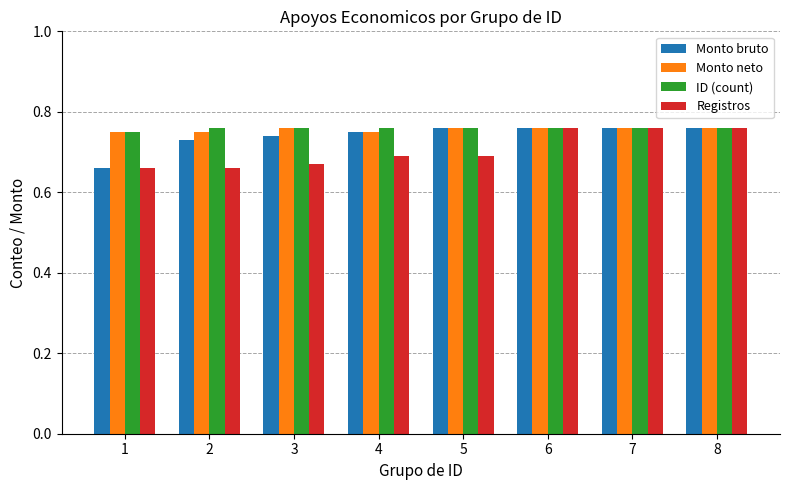

Count the Monto neto values in the range 0 to 1.

8